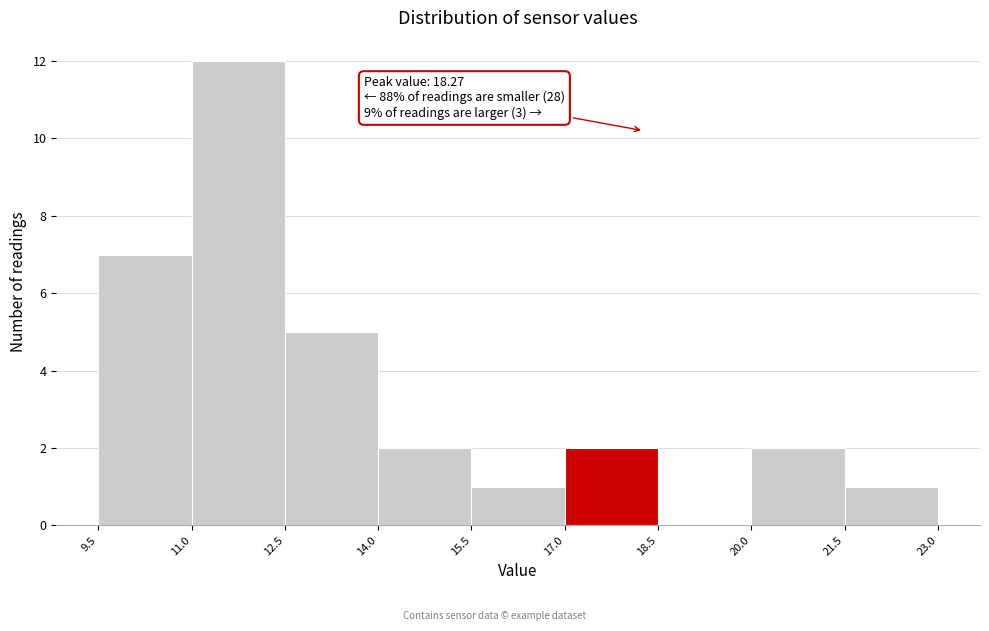

Which range on the x-axis has the tallest bar?

11.0 to 12.5